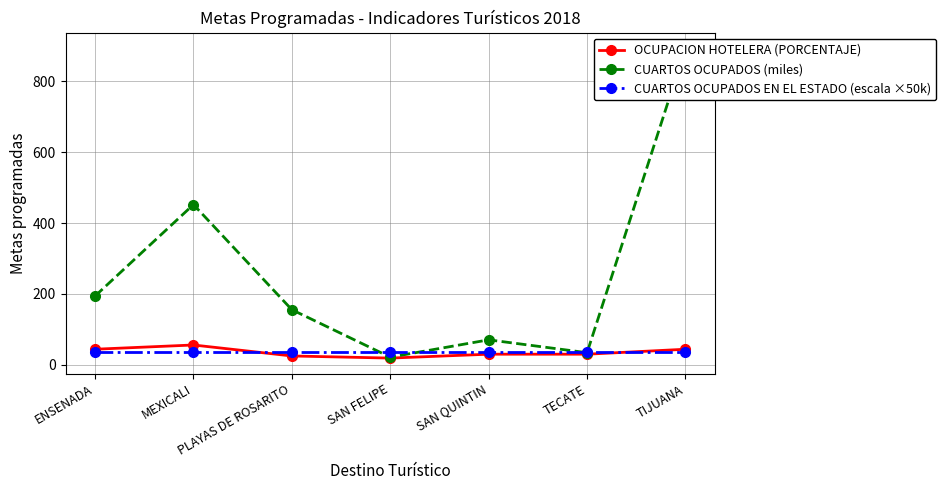

What is the value of the OCUPACION HOTELERA (PORCENTAJE) point at the 2nd from the left?

56.0